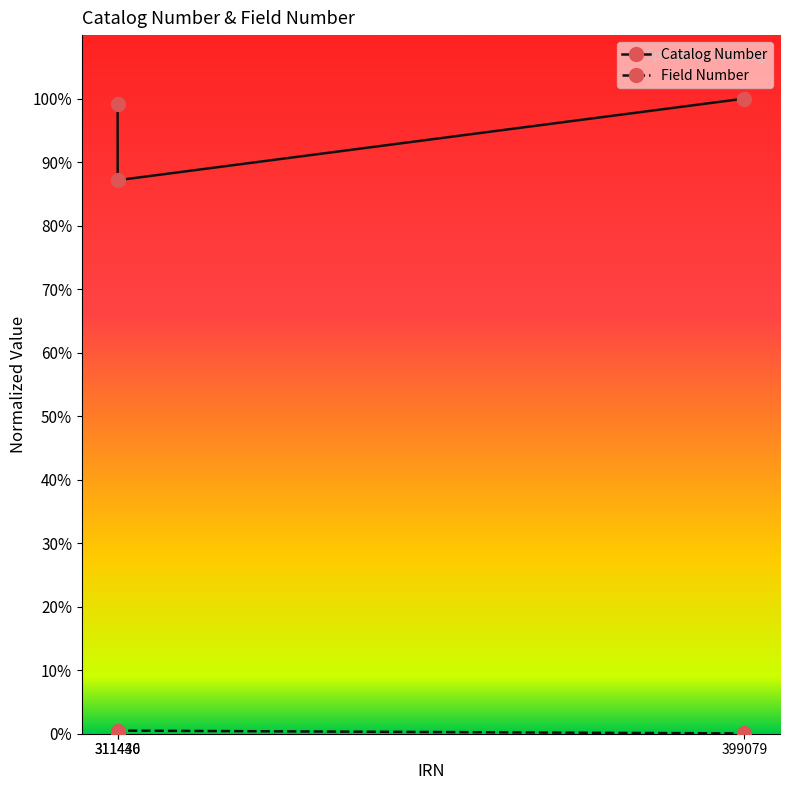

At how many categories does at least one series exceed 62?

3